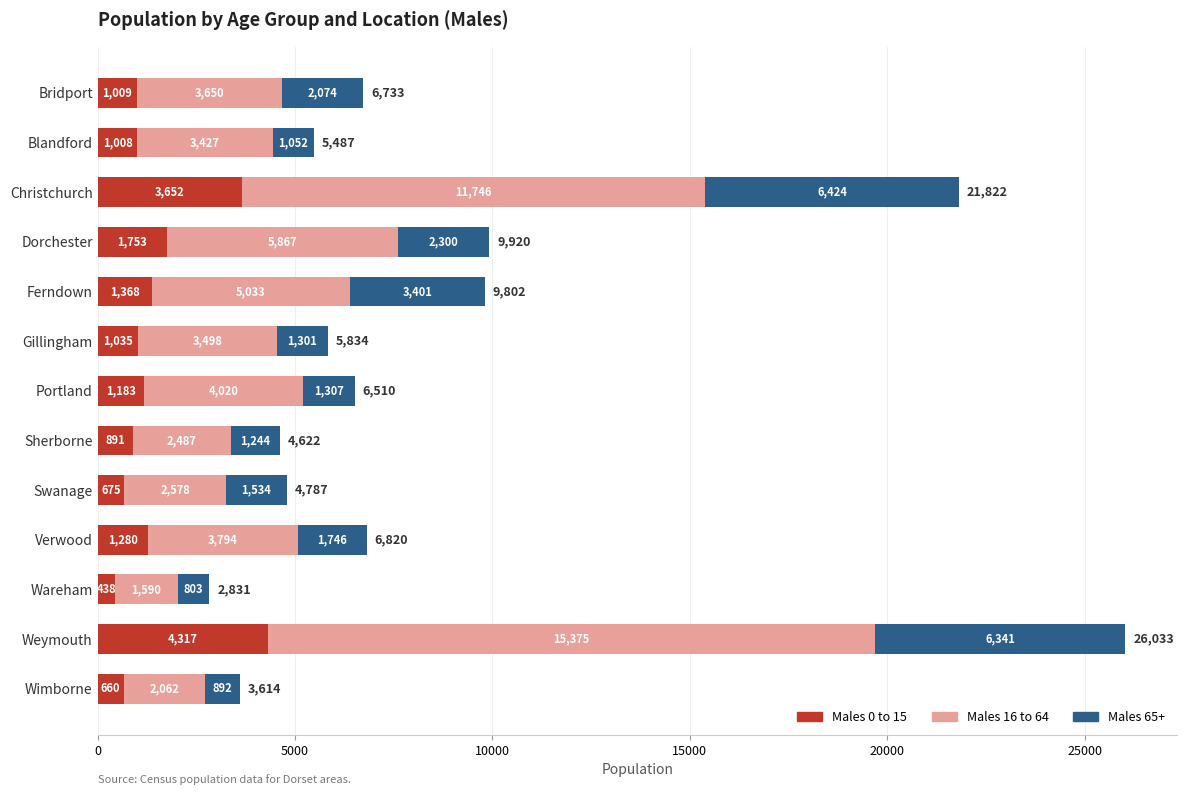

At which category is the sum across all series the highest?

Weymouth